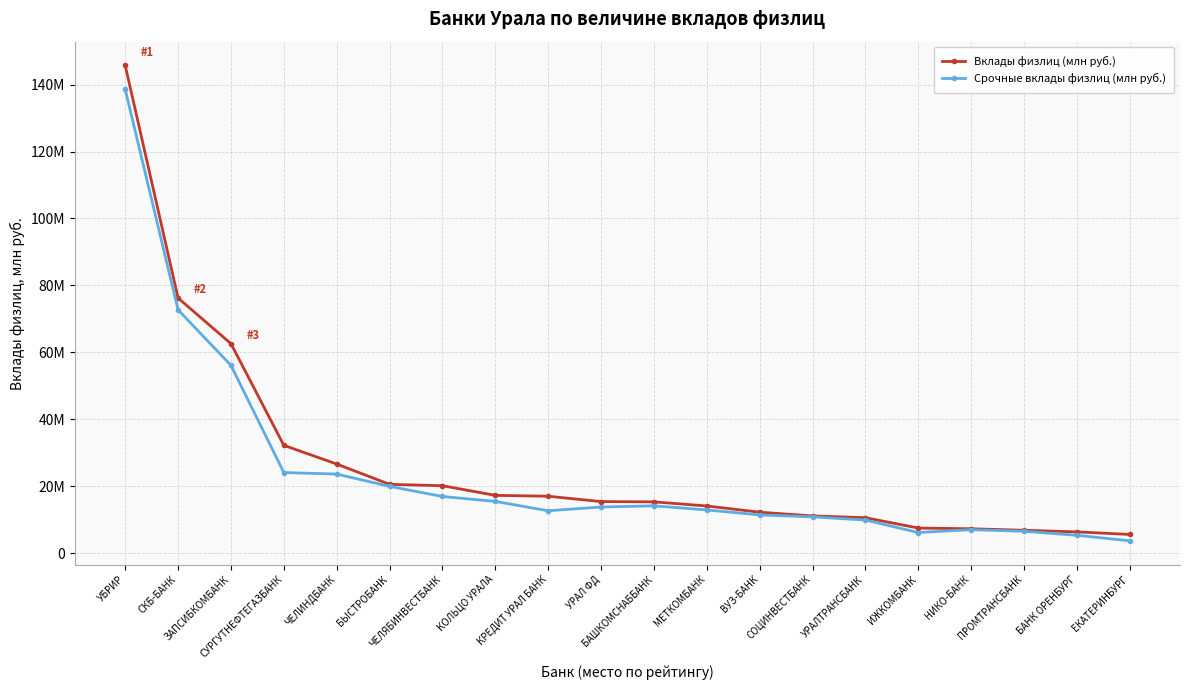

Reading left to right, transcribe all the data shown in this chart.

Вклады физлиц (млн руб.): 145736473	76211469	62581259	32181506	26599440	20525502	20114273	17231297	16968771	15367972	15289511	14057093	12199659	11082090	10554567	7460293	7245994	6798405	6312247	5547162
Срочные вклады физлиц (млн руб.): 138574324	72675999	56096311	24048226	23596837	19914481	16891361	15420917	12626165	13747992	14104543	12874374	11383459	10805245	9852374	6127126	6971161	6493695	5293262	3643605